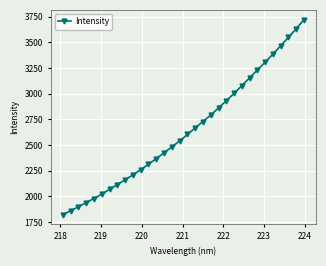

What is the value of the 2nd point from the left?

1860.6